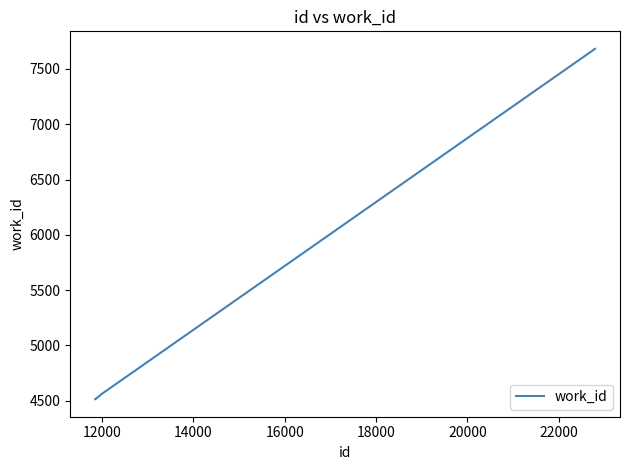

What is the average value?

5163